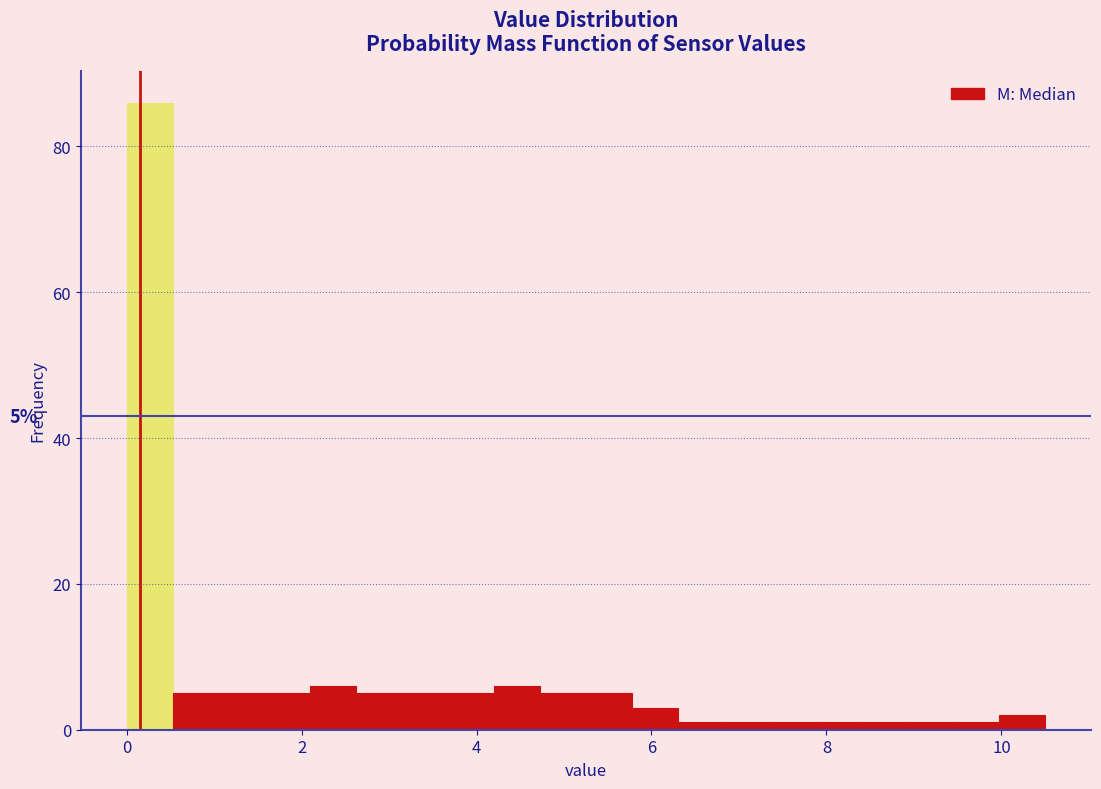

Read against the x-axis, roughly where is the centre of the tallest bar?

0.2